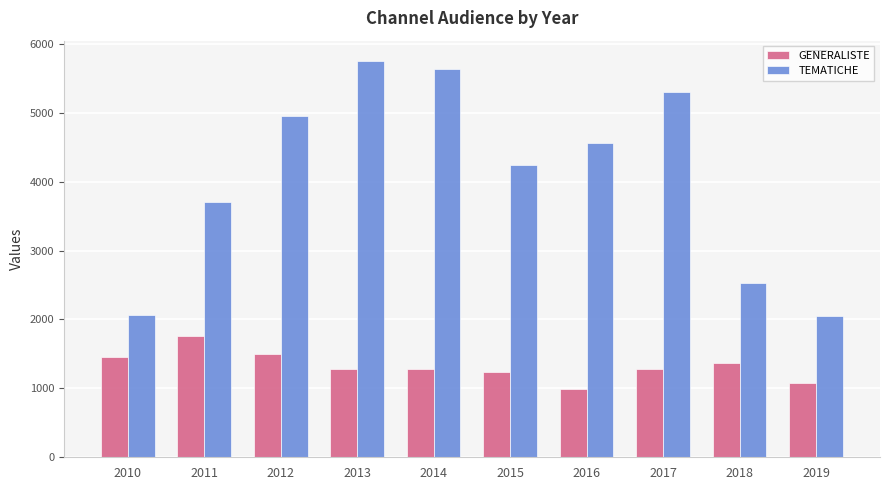

What is the difference between the maximum and minimum values in the GENERALISTE series?

765